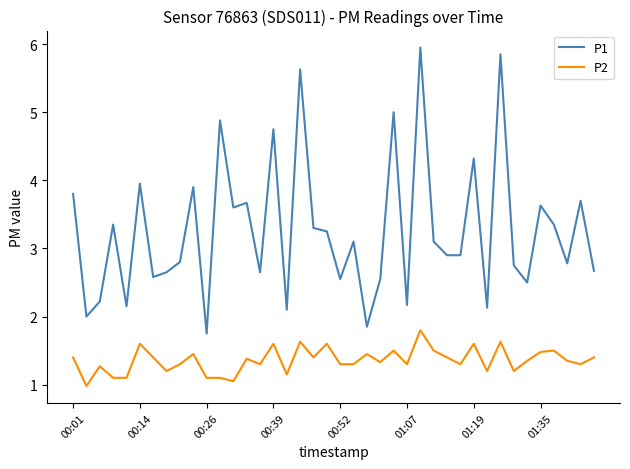

True or false: P1 and P2 intersect in this chart.

False